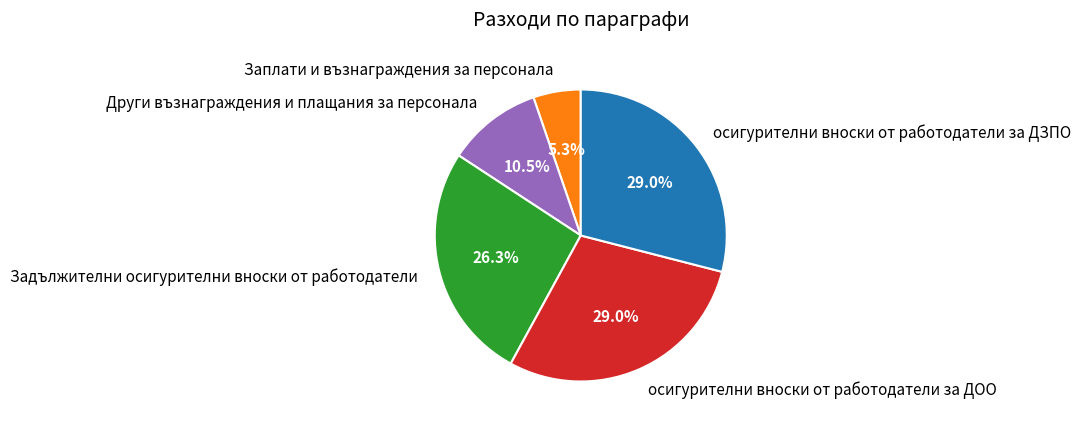

What portion of the pie excludes осигурителни вноски от работодатели за ДОО?

71.0%